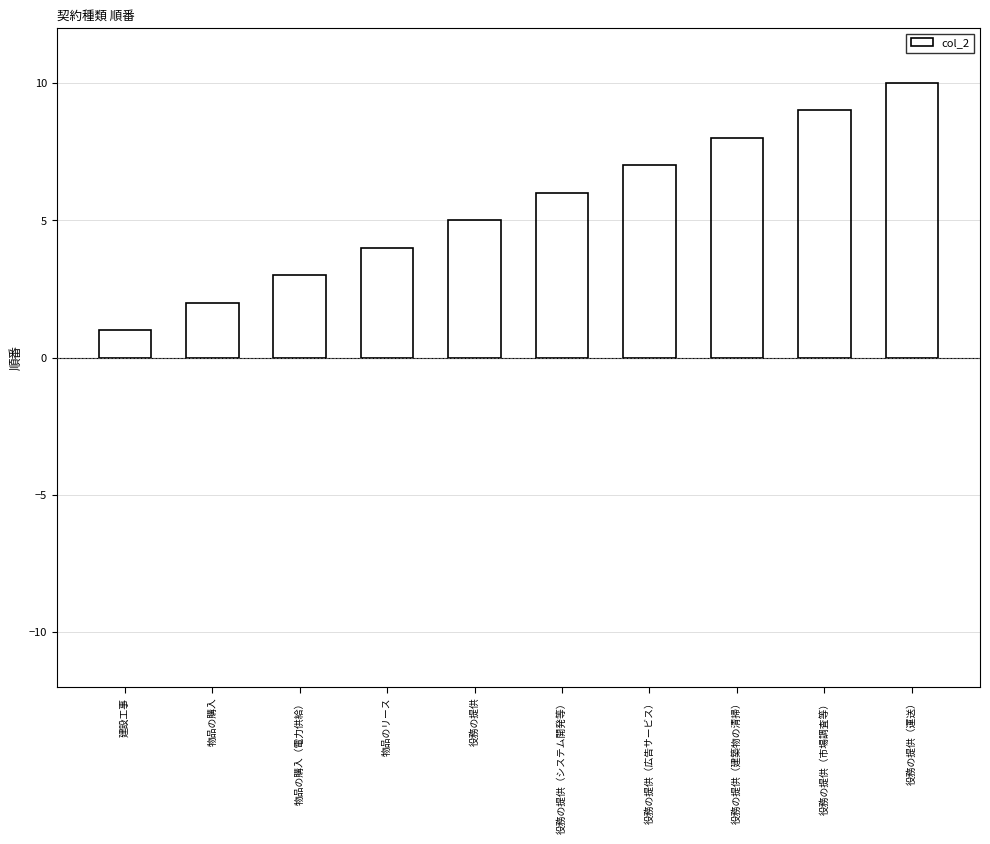

What is the minimum value shown in the chart?

1